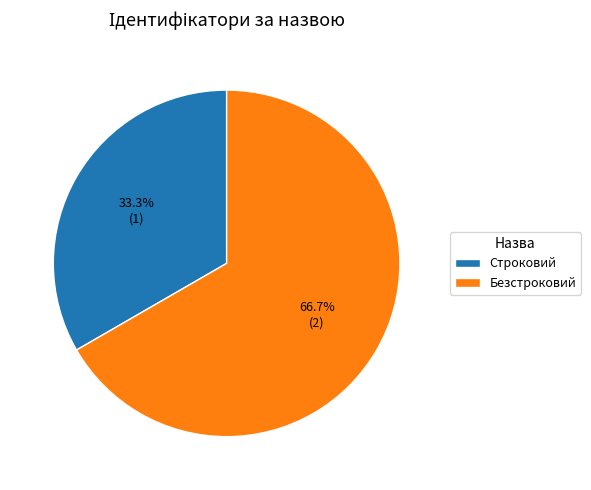

Count the number of slices in the pie.

2